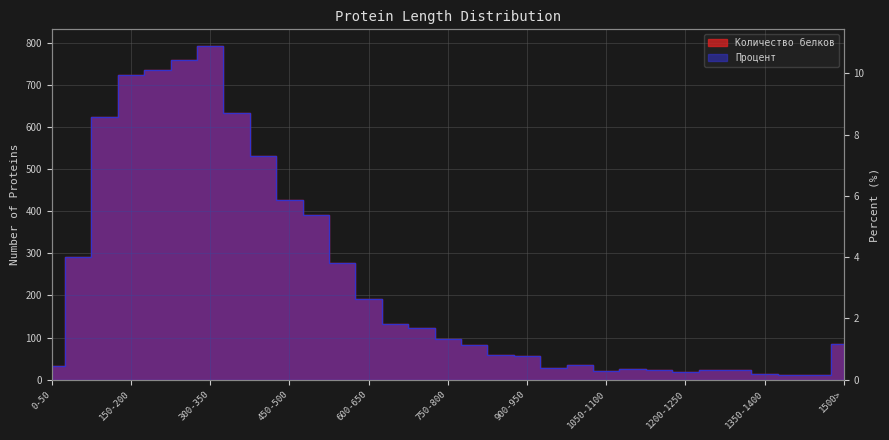

Which category has the highest value in the Количество белков series?

300-350